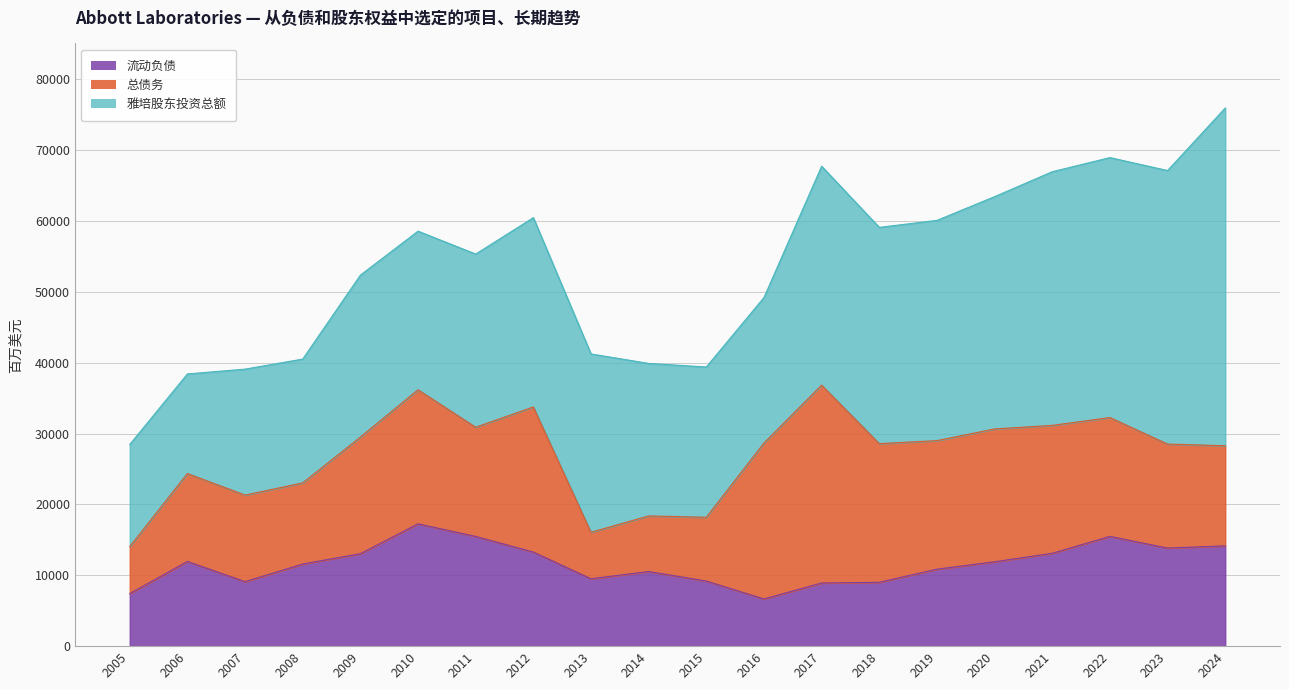

Reading left to right, what are all the values shown in this chart?

流动负债: 7416	11951	9103	11592	13049	17262	15480	13280	9507	10532	9186	6660	8912	9012	10863	11907	13105	15489	13841	14157
总债务: 6634	12411	12214	11445	16456	18918	15415	20476	6561	7845	9001	22006	27924	19566	18139	18747	18050	16773	14679	14125
雅培股东投资总额: 14415	14054	17779	17480	22856	22388	24440	26721	25171	21526	21211	20538	30897	30524	31088	32784	35802	36686	38603	47664